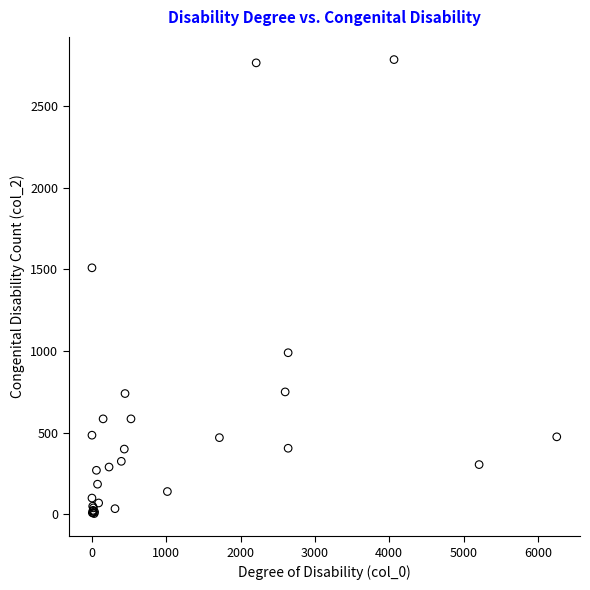

What Y value in the scatter plot is closest to 1395?

1510